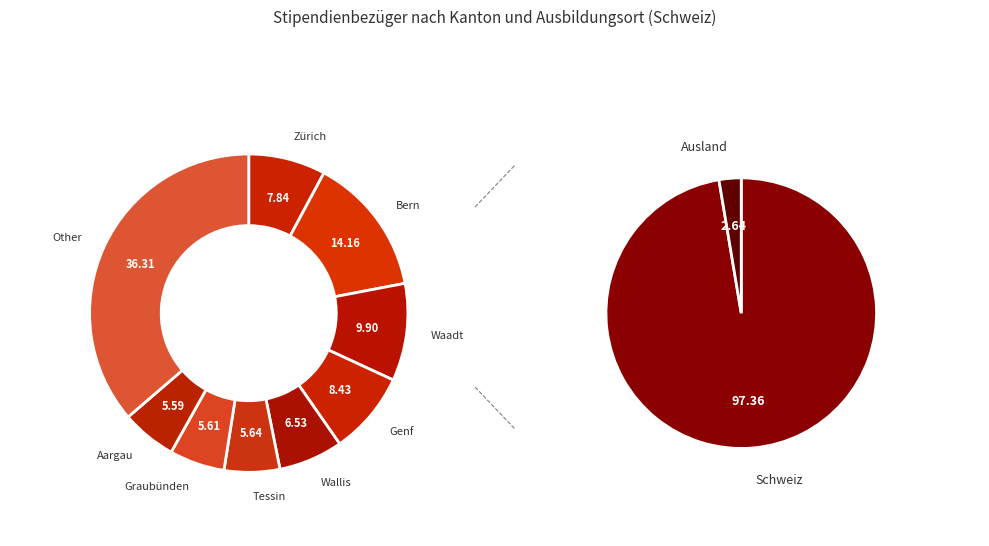

How many slices are in this pie chart?

9